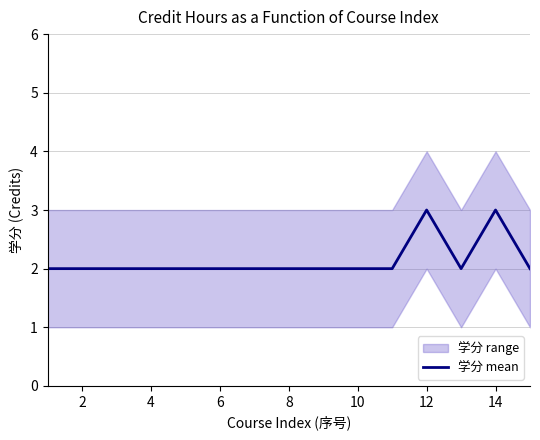

True or false: there are more than 1 points higher than both neighbors.

True